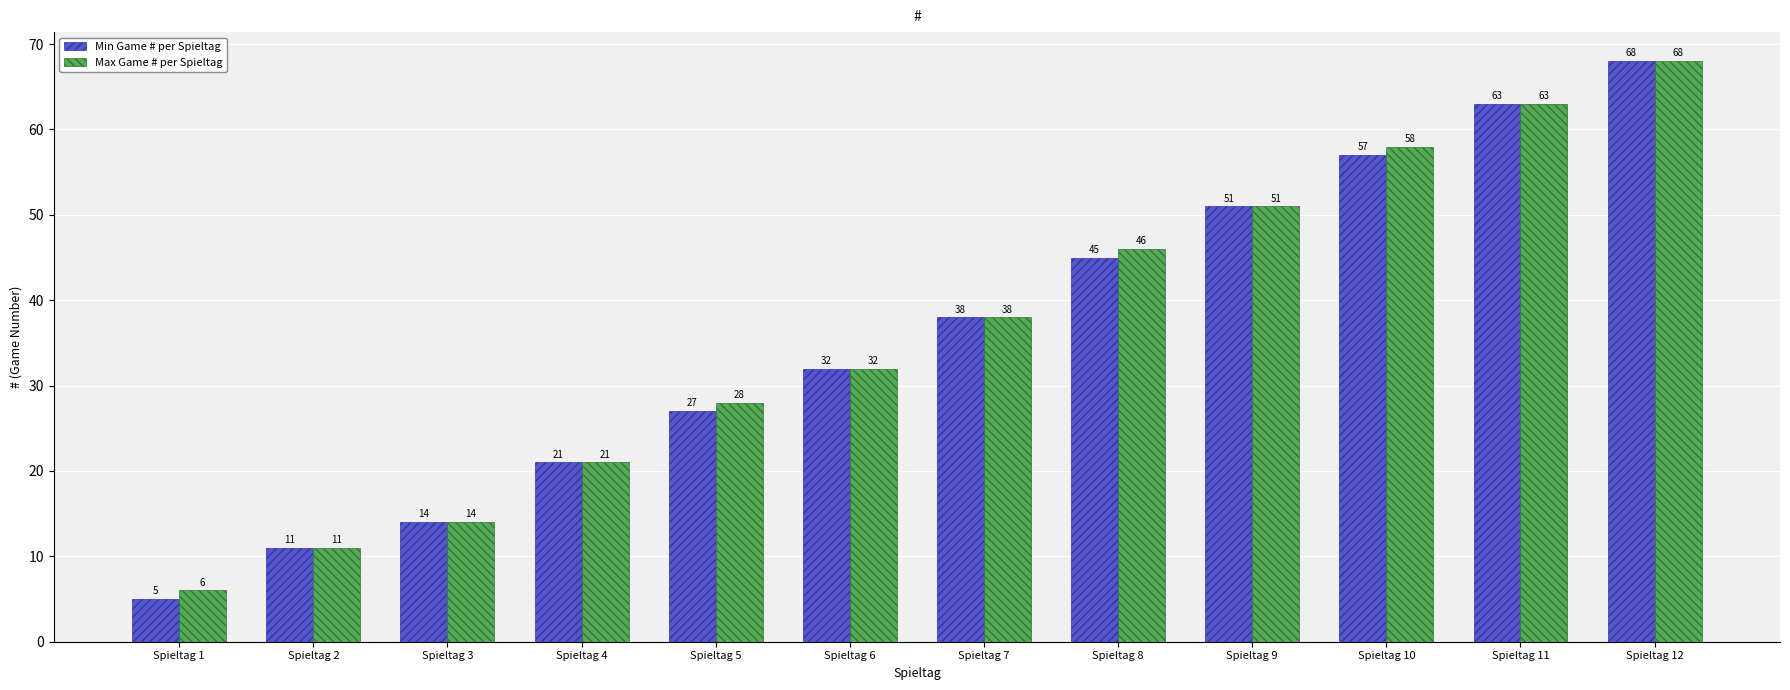

Which series has the widest spread of values?

Min Game # per Spieltag